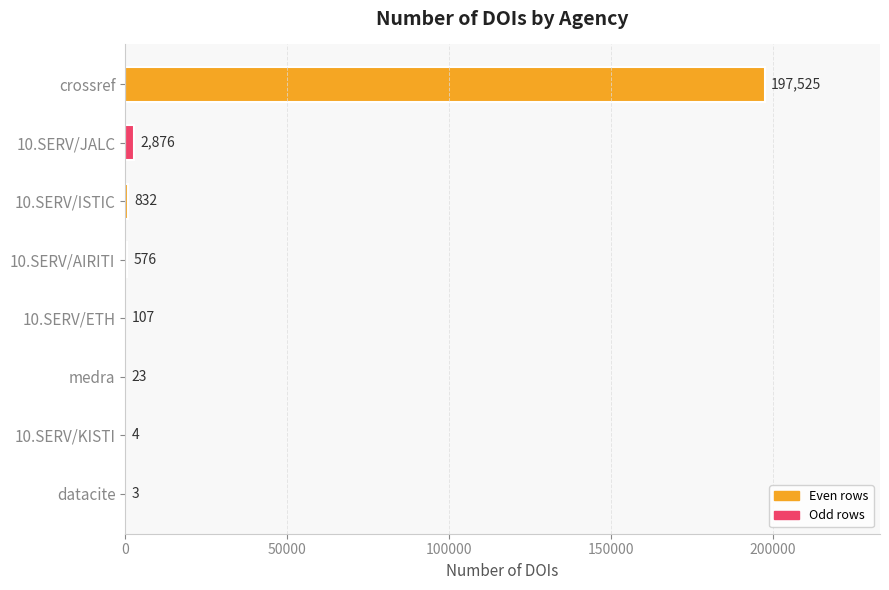

What is the average value?

25243